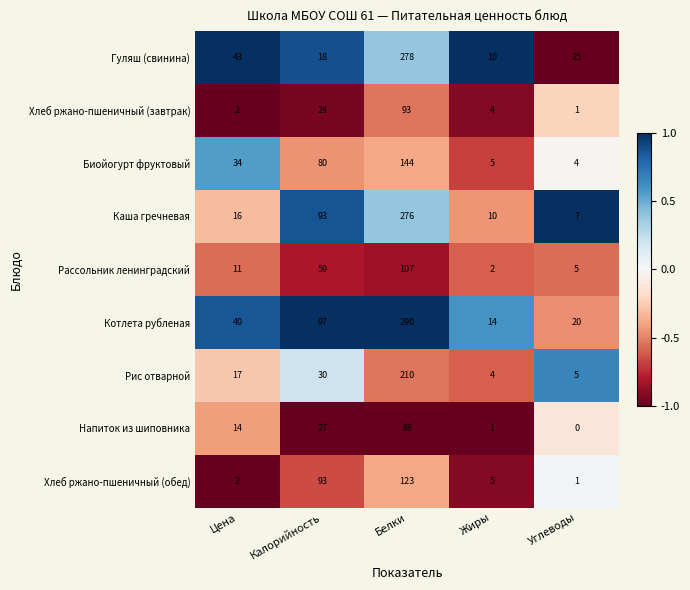

Rank the categories by Напиток из шиповника value from lowest to highest.

Углеводы, Жиры, Цена, Калорийность, Белки